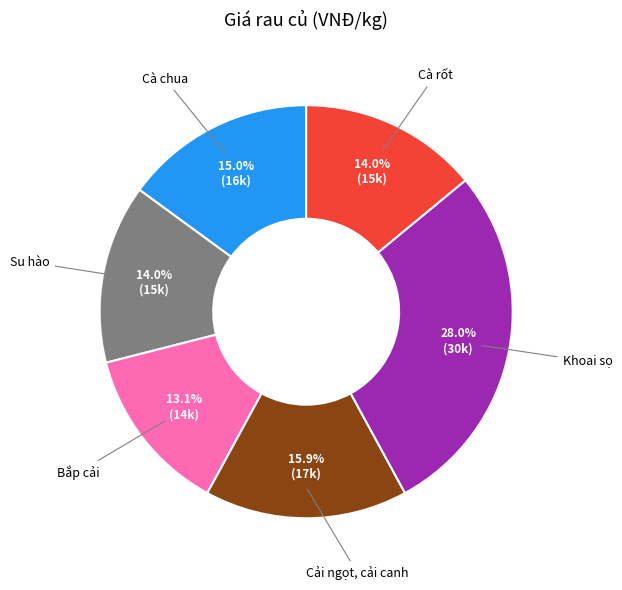

How many segments does this pie chart have?

6